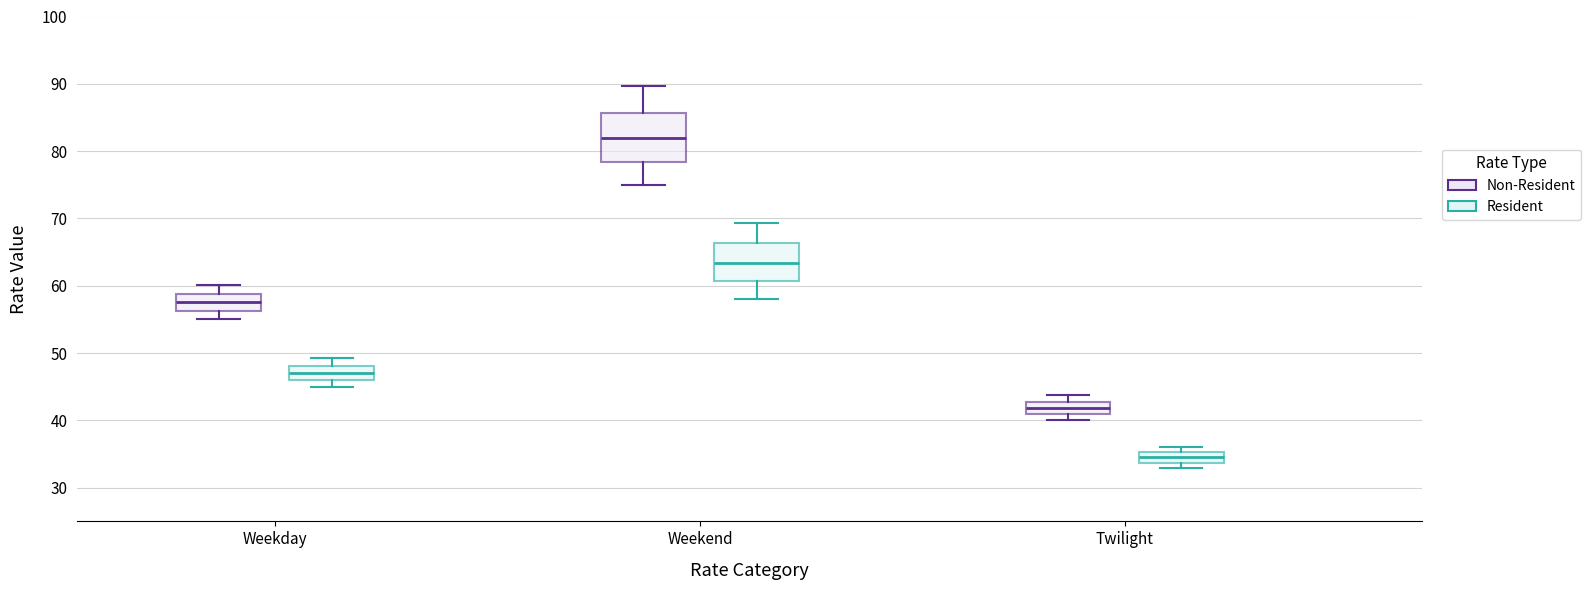

Where is the lower edge of the box for Twilight (Non-Resident) on the y-axis? The values are not printed on the chart, so give them approximately, as read against the axis.

41